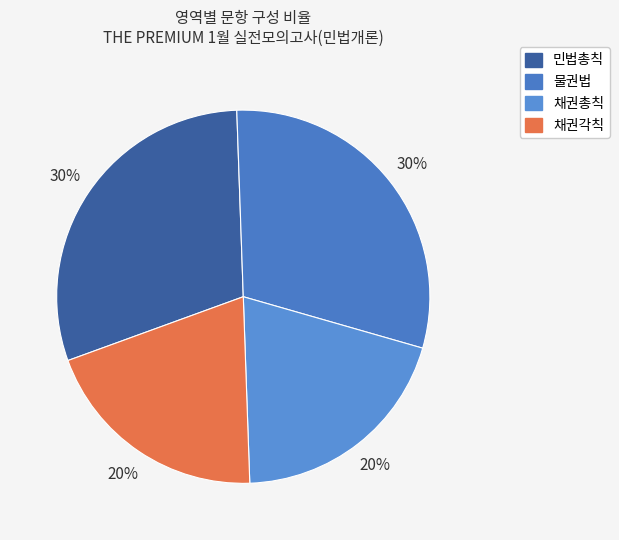

Count the number of slices in the pie.

4